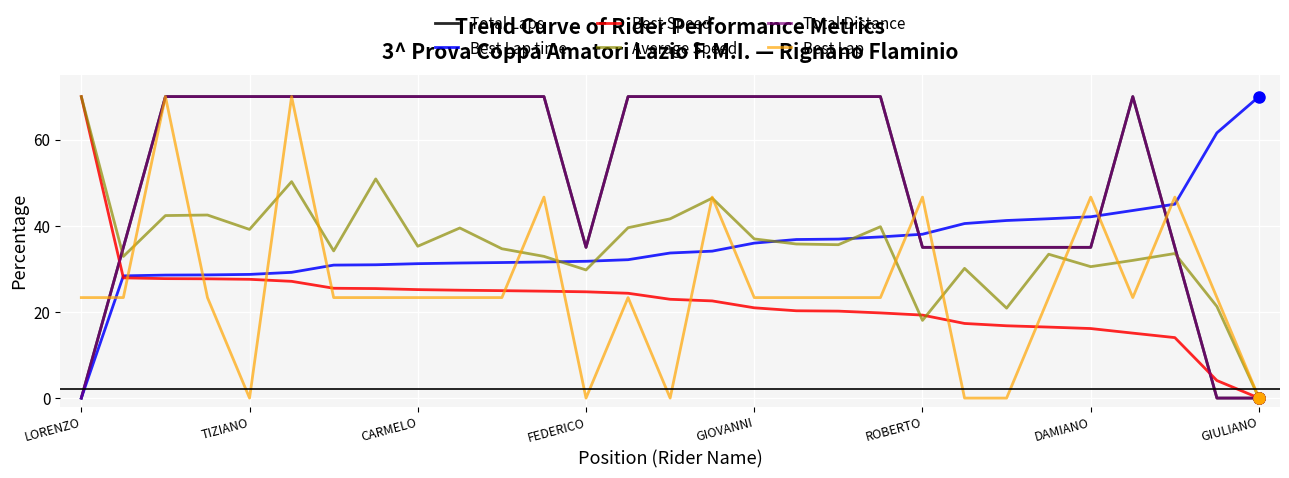

True or false: Total Distance has more than 0 interior local peaks.

True